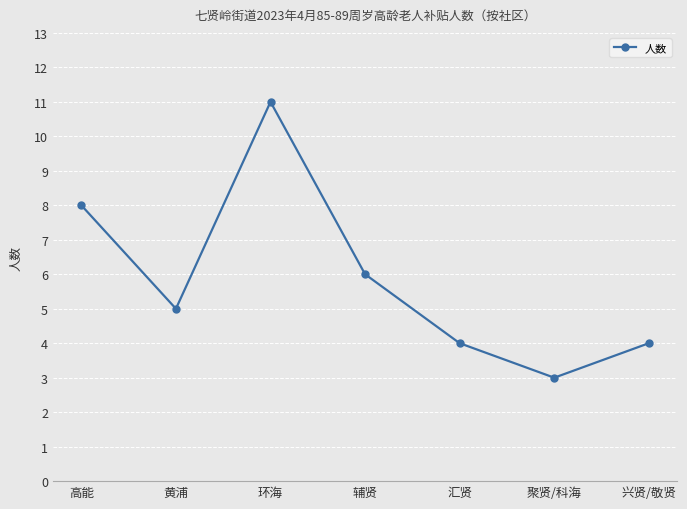

At which category does the chart reach its peak across all series?

环海